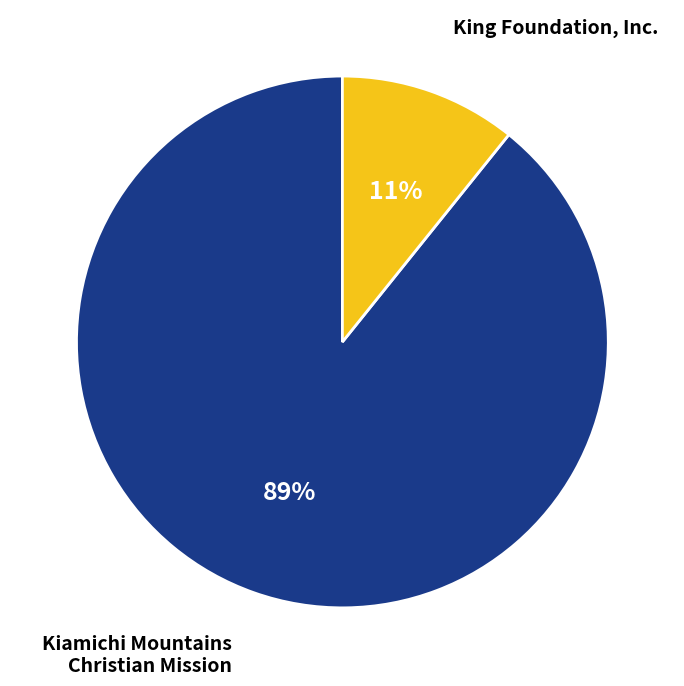

Does any single category account for the majority?

Yes